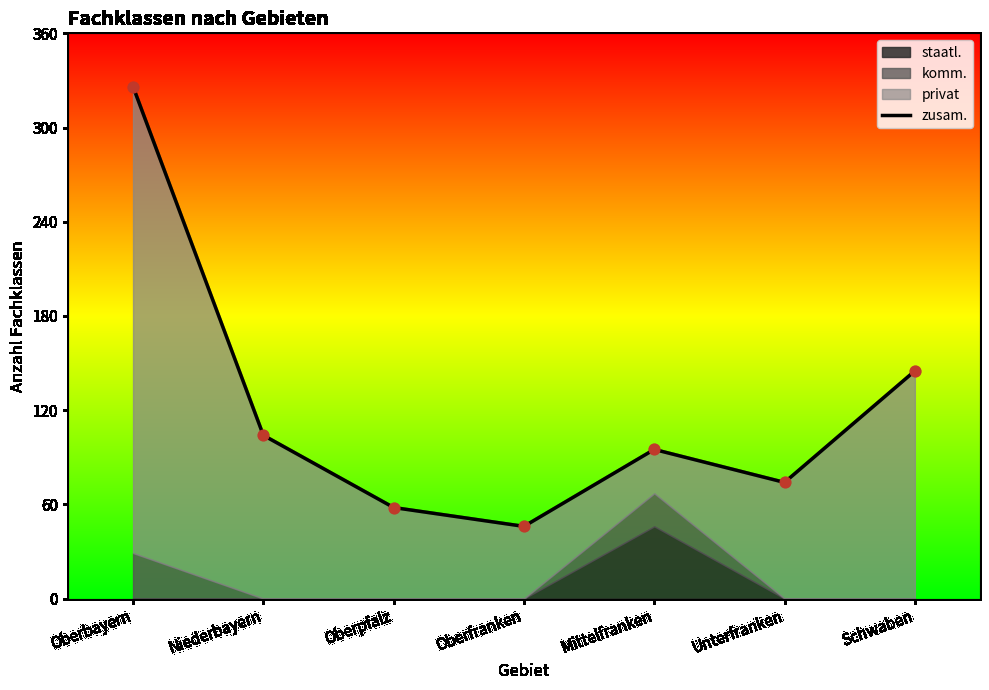

What is the change in value from Niederbayern to Mittelfranken?

-9